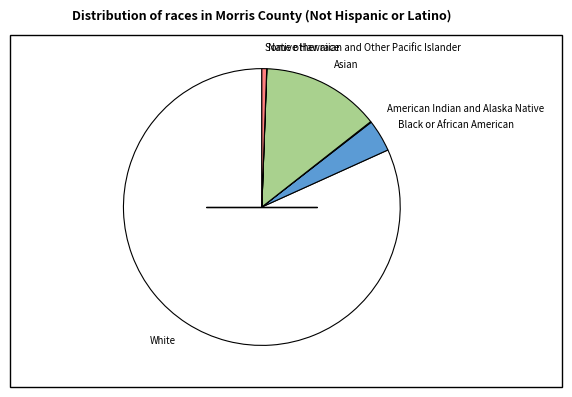

What is the largest slice in the pie chart?

White